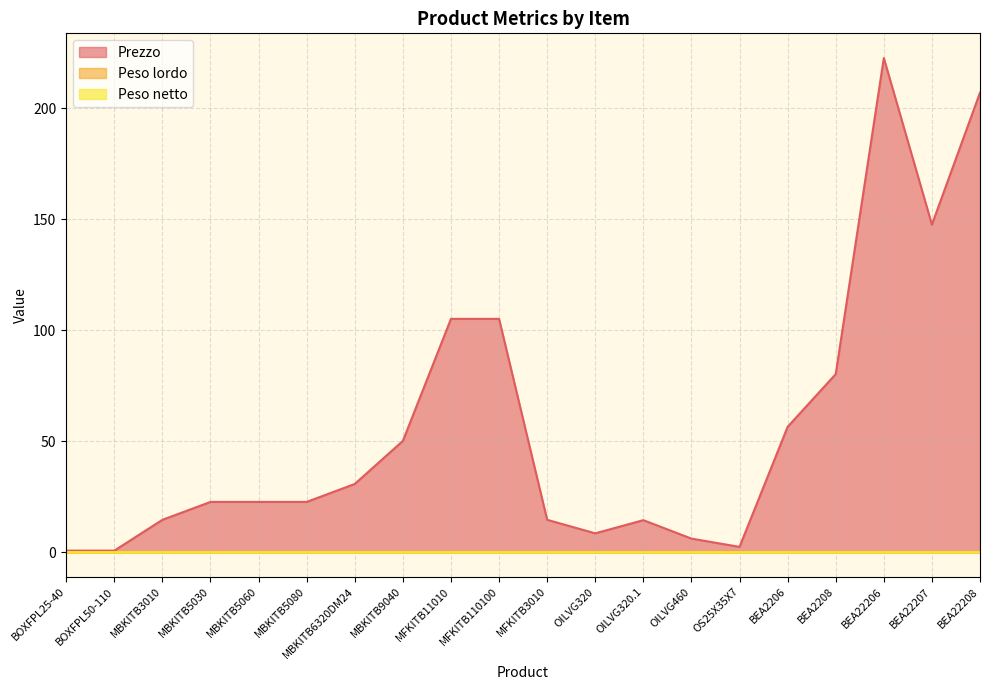

Does the chart have visible grid lines?

Yes